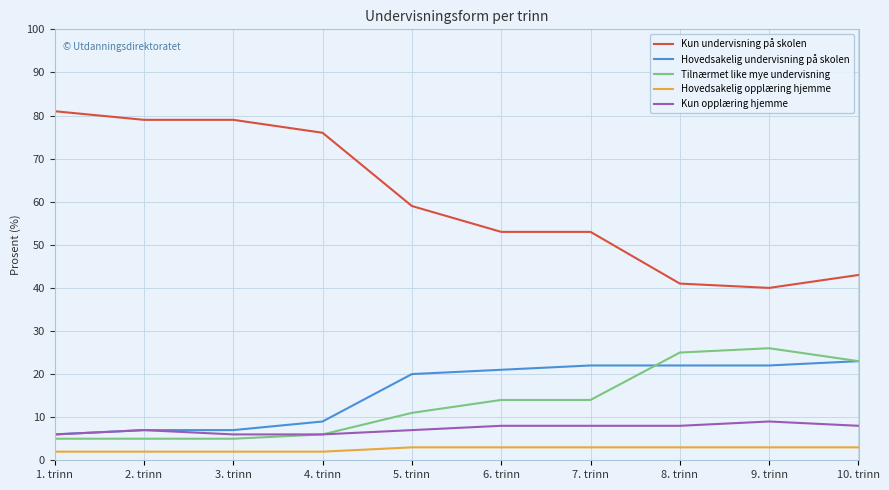

Which series has the largest total across all categories?

Kun undervisning på skolen